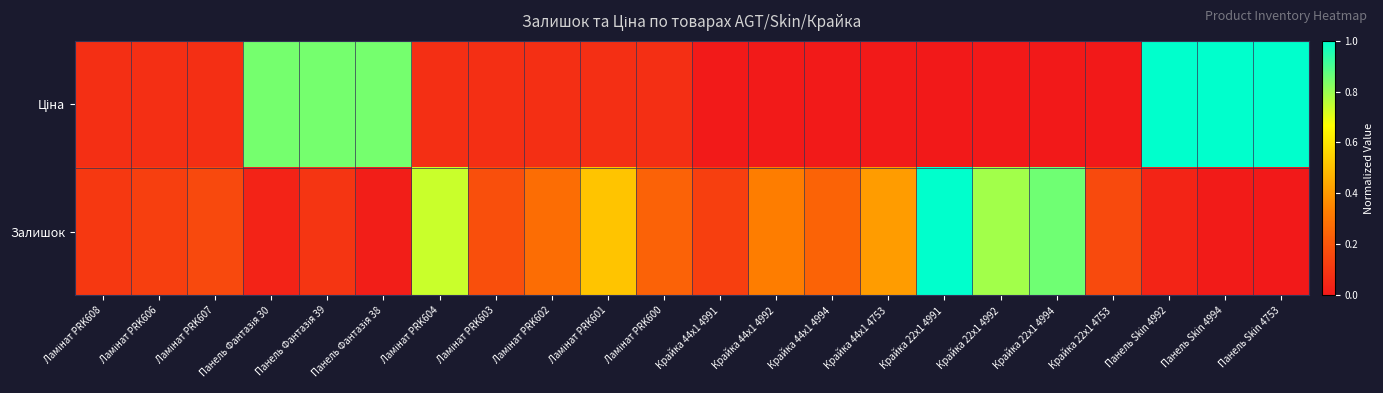

Between Крайка 44x1 4991 and Крайка 22x1 4753, which series saw the biggest shift?

Залишок